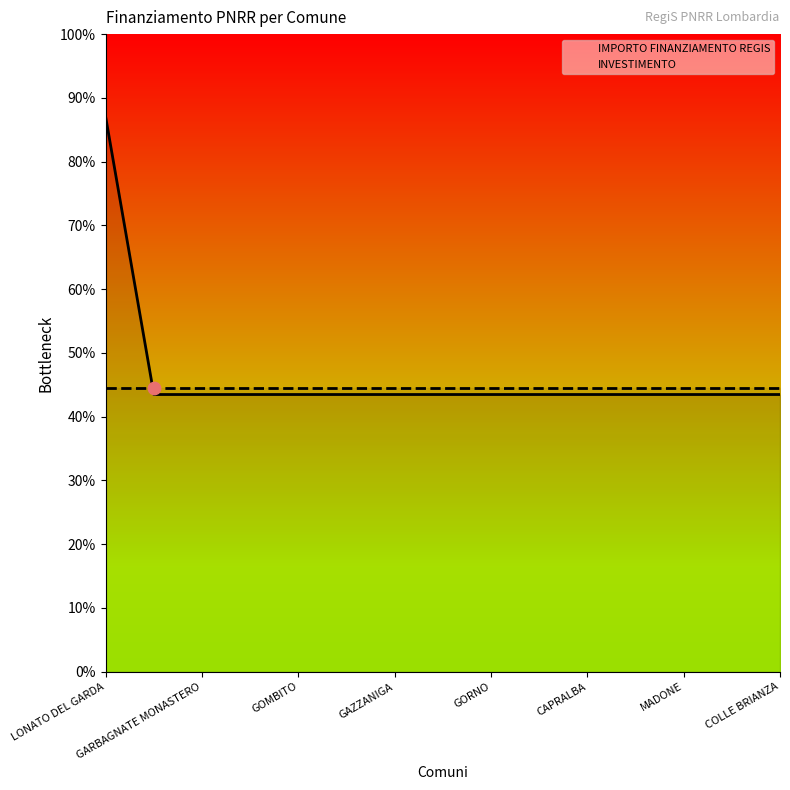

Which series has the largest Y range (max minus min)?

IMPORTO FINANZIAMENTO REGIS